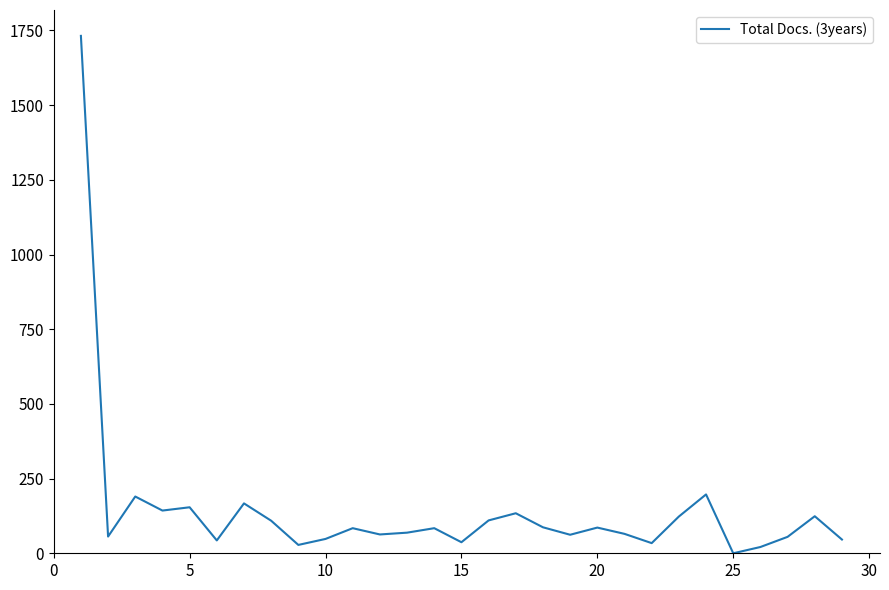

What is the maximum value shown in the chart?

1732